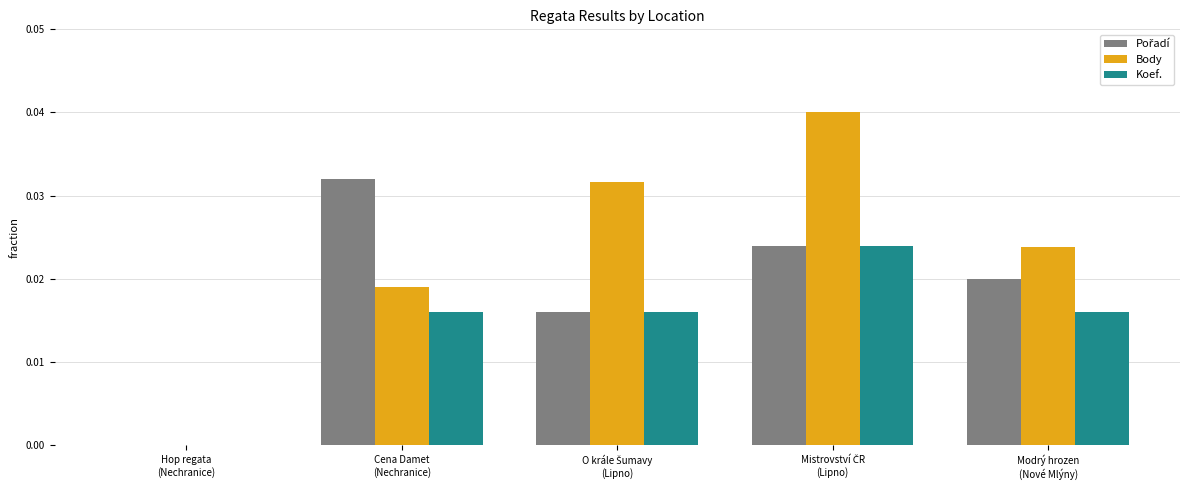

How many groups of bars are there?

5